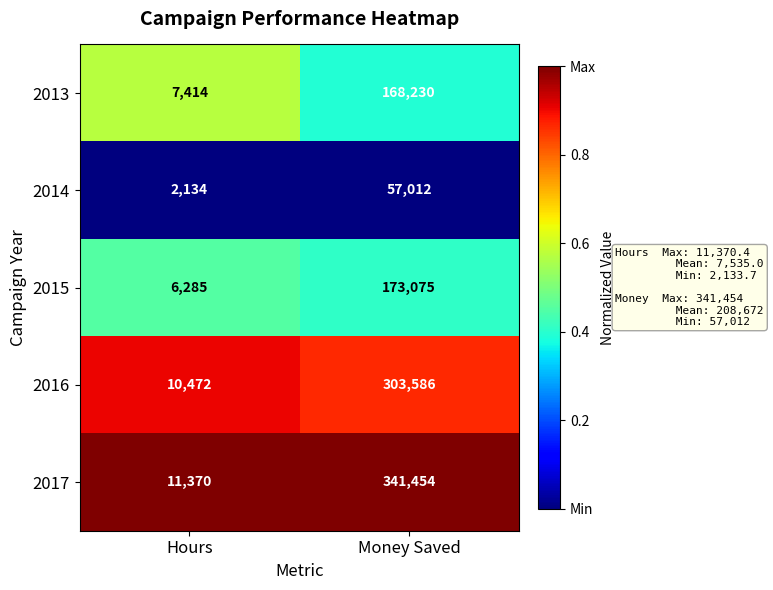

Reading left to right, extract all data points from this chart.

2013: Hours=7414	Money Saved=168230
2014: Hours=2134	Money Saved=57012
2015: Hours=6285	Money Saved=173075
2016: Hours=10472	Money Saved=303586
2017: Hours=11370	Money Saved=341454